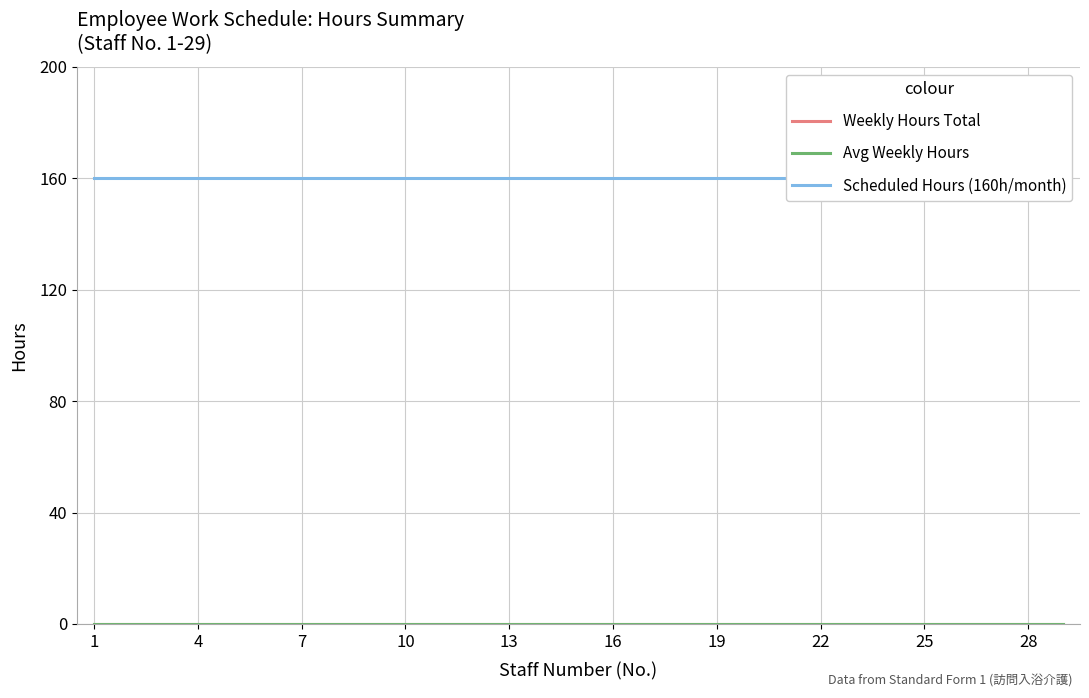

True or false: Scheduled Hours (160h/month) has a value of 160 at 28.

True